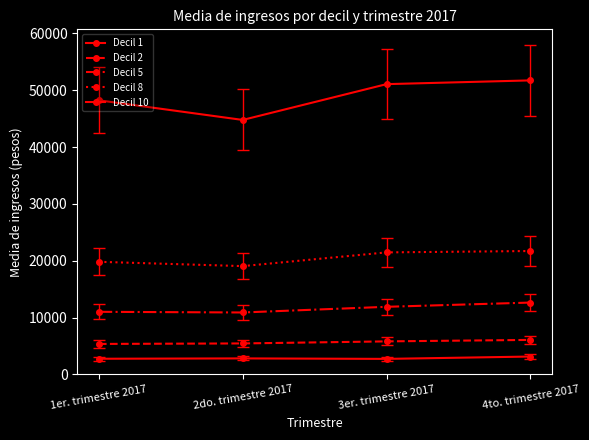

How many data points in Decil 2 are above 5806?

2